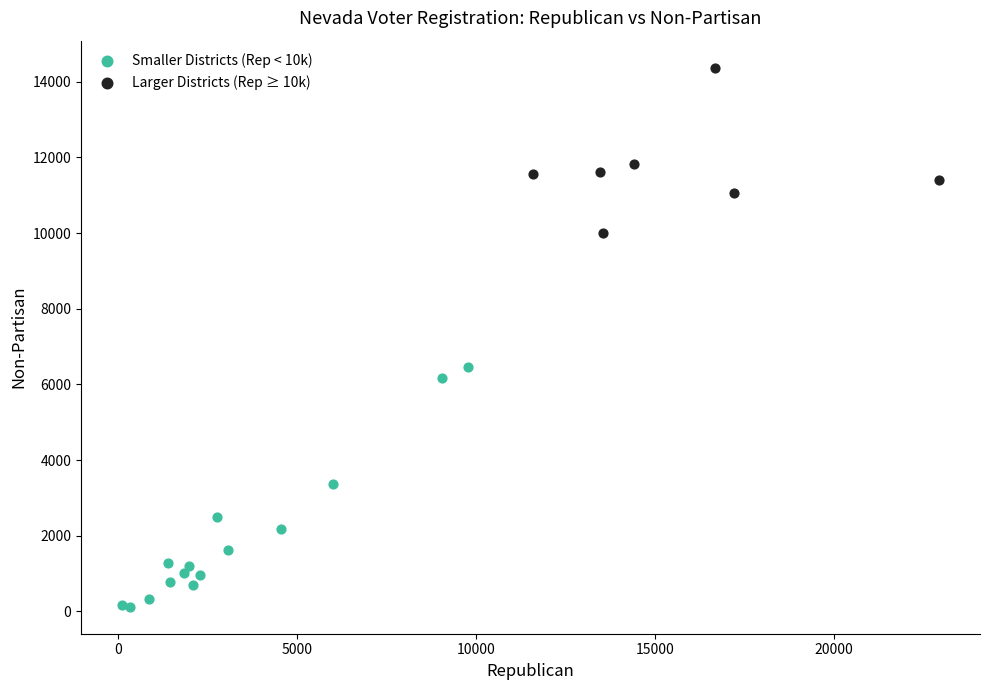

Which series contains the highest Y value?

Larger Districts (Rep ≥ 10k)